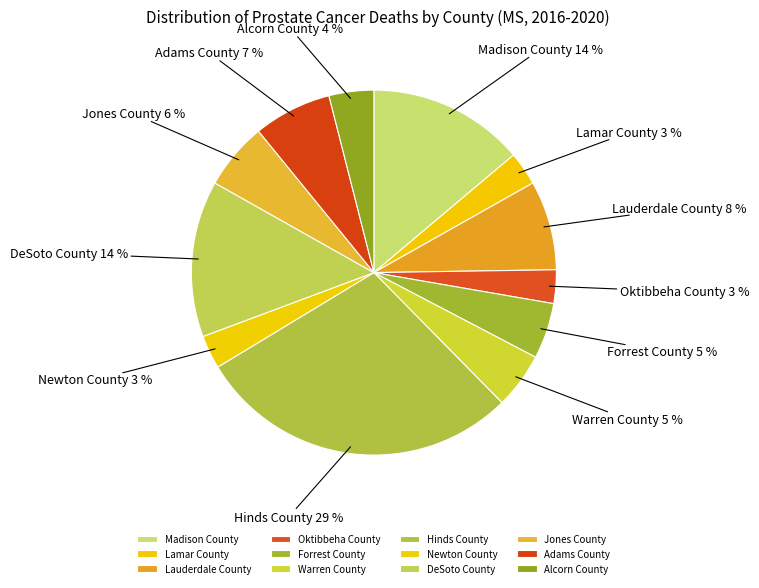

To the nearest percent, what percentage of the pie is Alcorn County?

4%